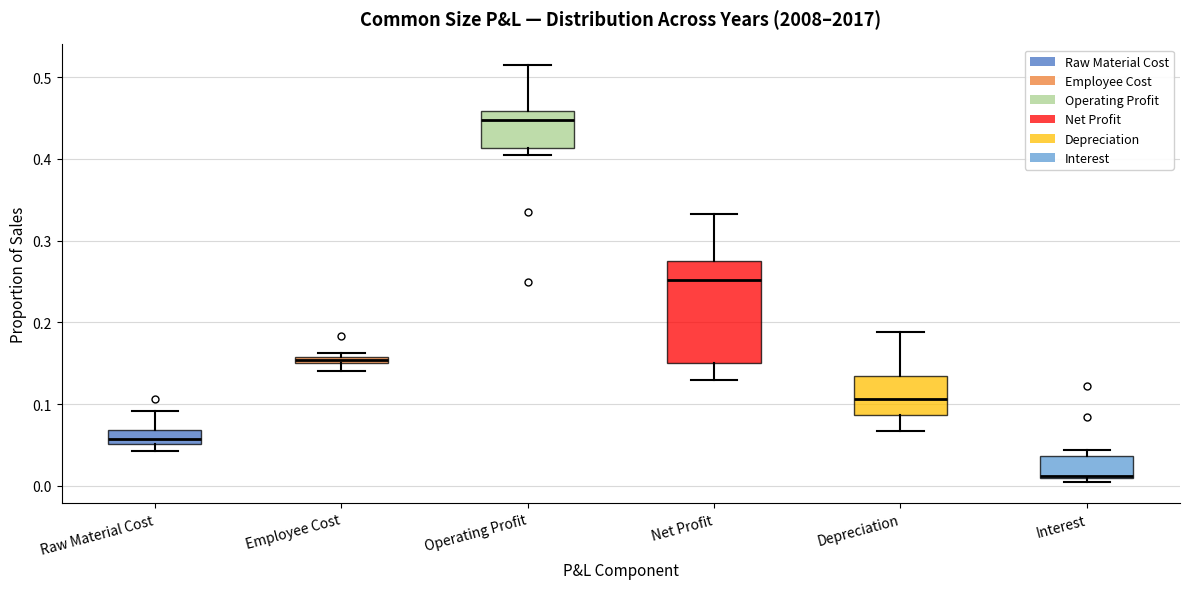

Comparing the boxes themselves (not the whiskers), which one is the tallest?

Net Profit